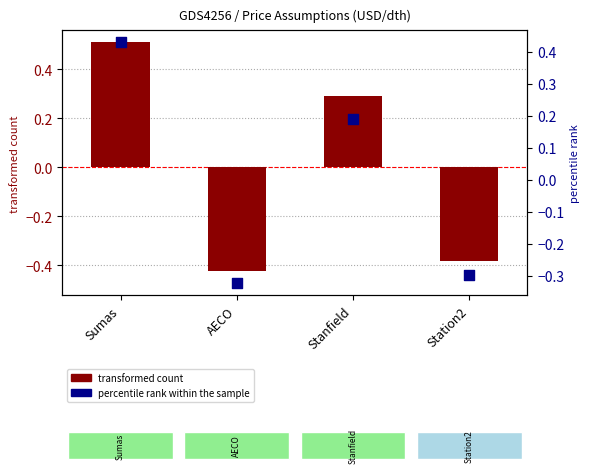

What are all the series names shown in the legend?

transformed count, percentile rank within the sample